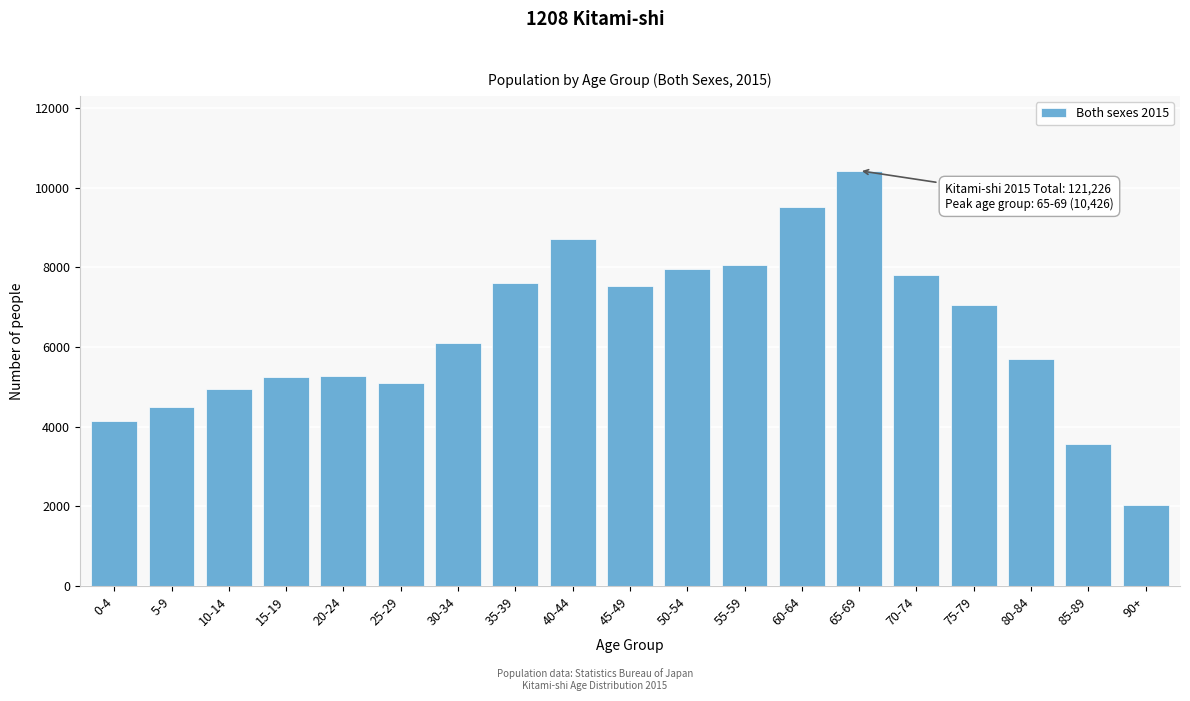

The value at 75-79 is 10756. True or false?

False